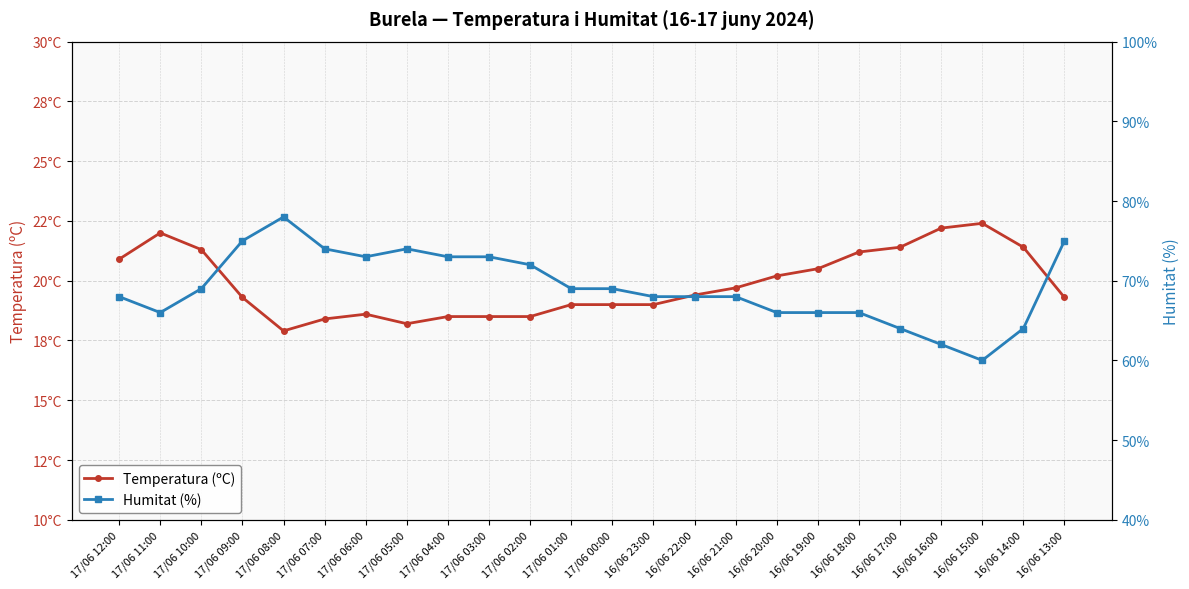

What position from the left is 16/06 22:00?

15